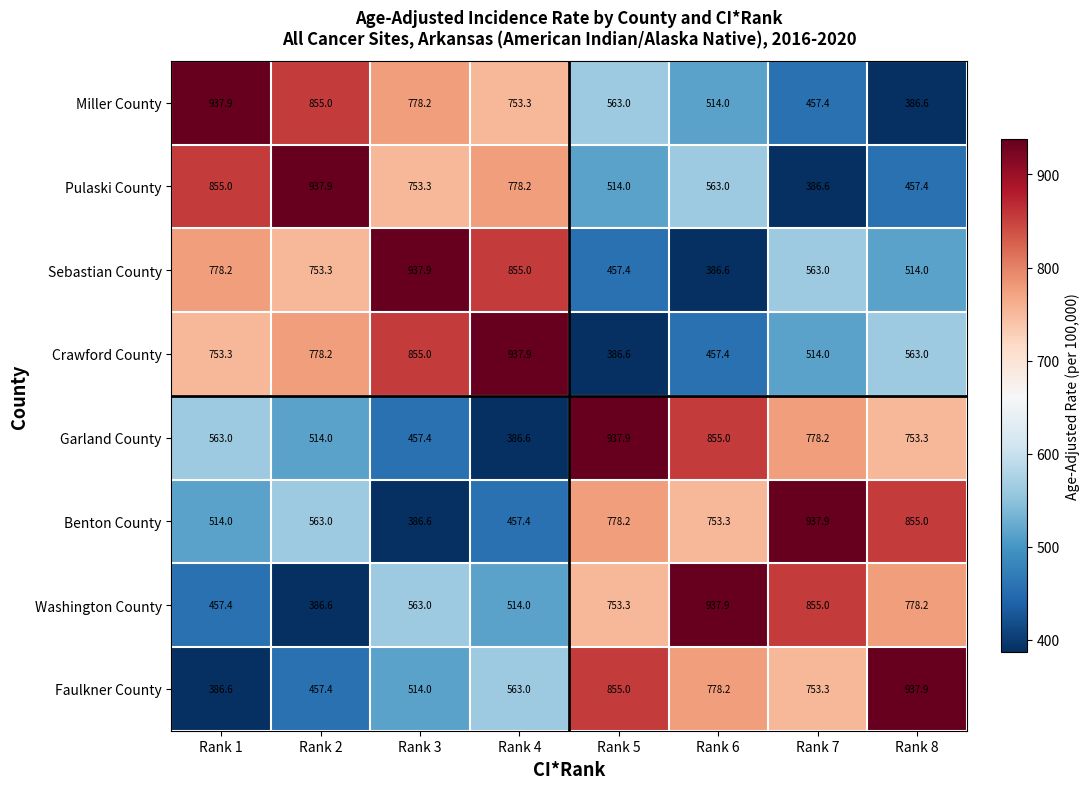

What is the spread (max minus min) of values at Rank 5?

551.3